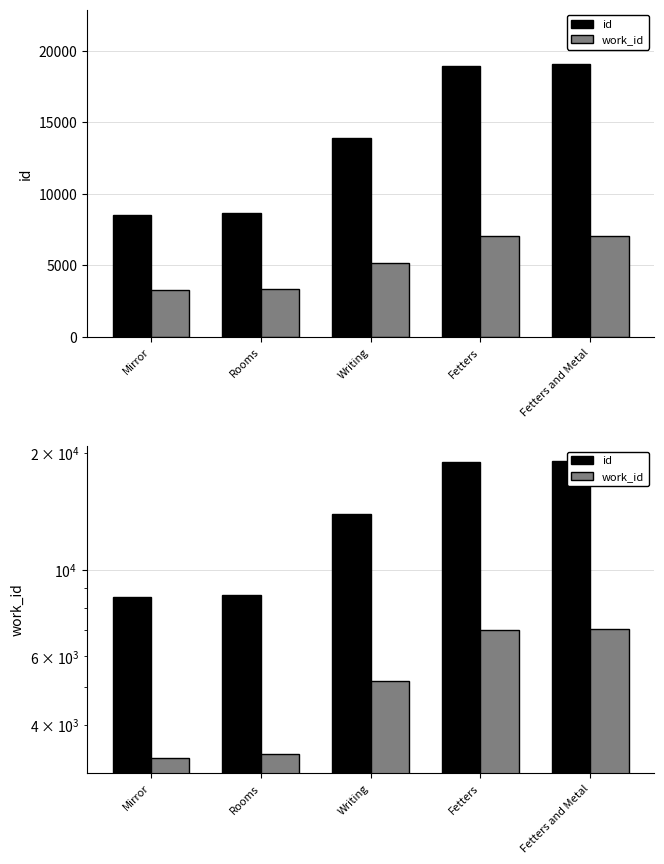

At how many categories does at least one series exceed 16703?

2